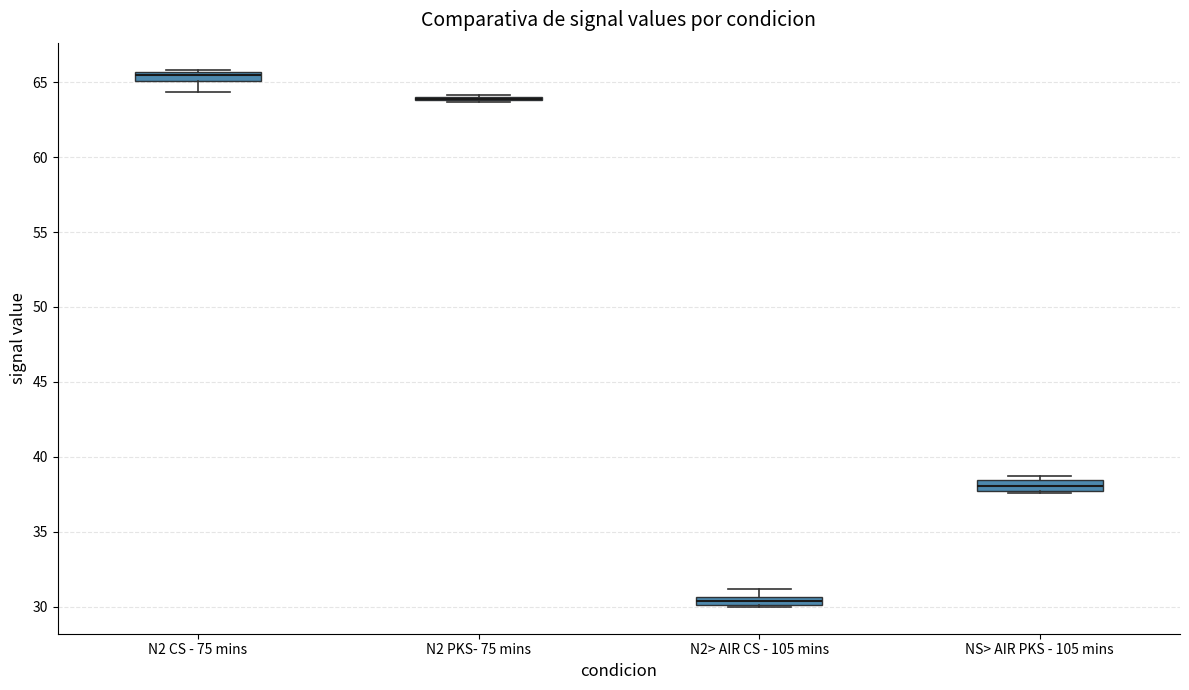

Where is the upper edge of the box for N2> AIR CS - 105 mins on the y-axis? The values are not printed on the chart, so give them approximately, as read against the axis.

30.5